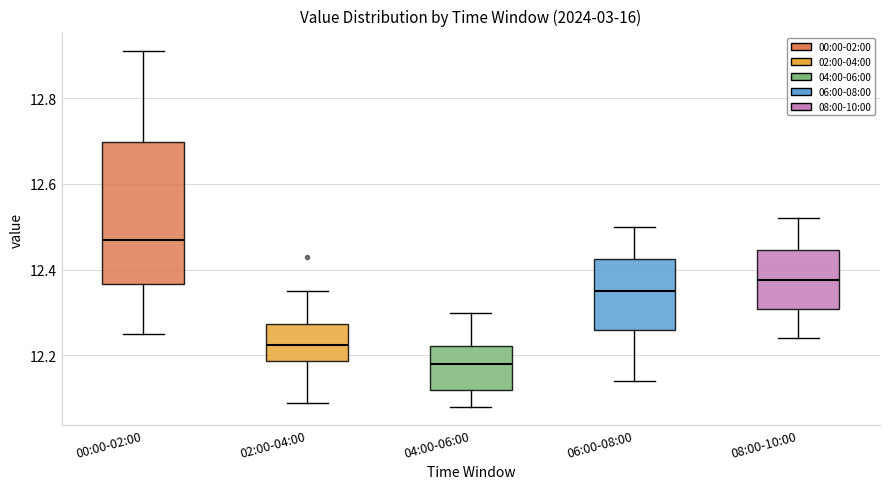

Where does the upper whisker of the box for 00:00-02:00 end on the y-axis? The values are not printed on the chart, so give them approximately, as read against the axis.

12.92